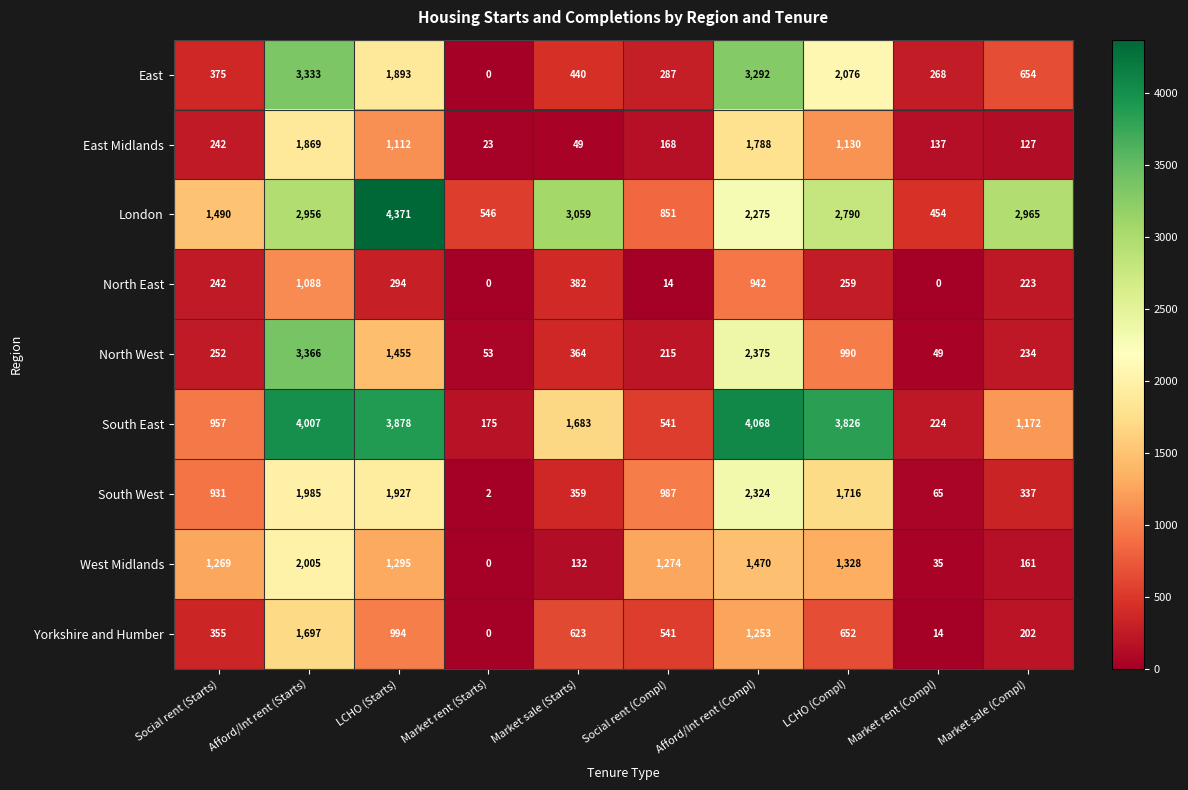

The Yorkshire and Humber series shows 994 at LCHO (Starts). True or false?

True